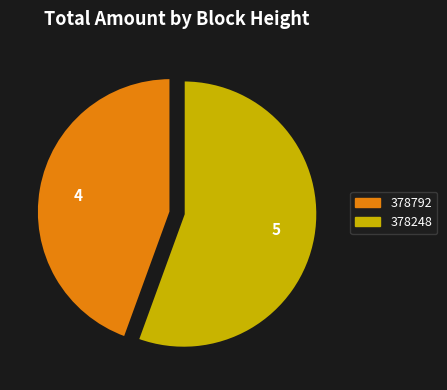

Count the number of slices in the pie.

2